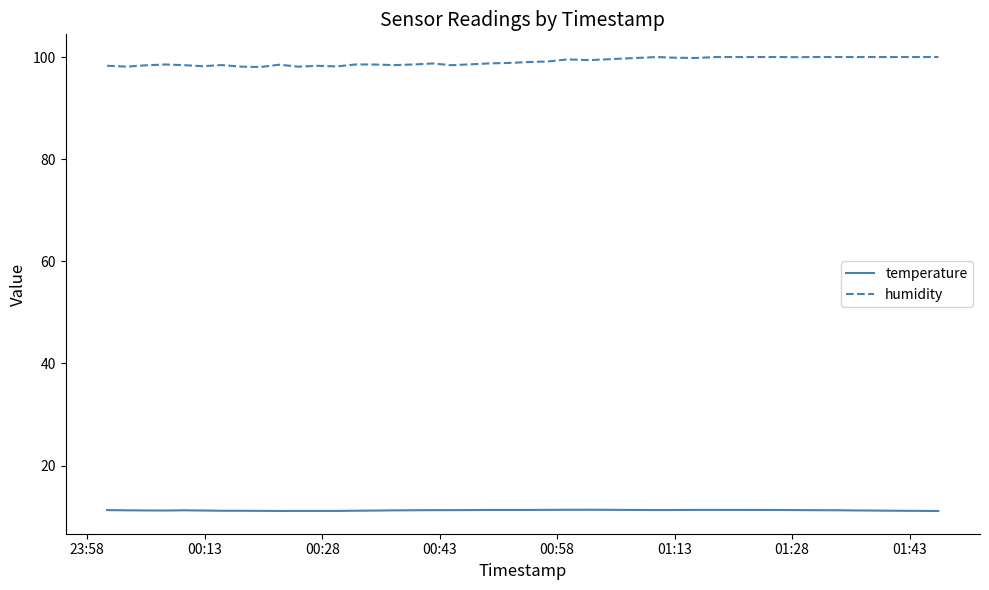

Which series has the largest total across all categories?

humidity